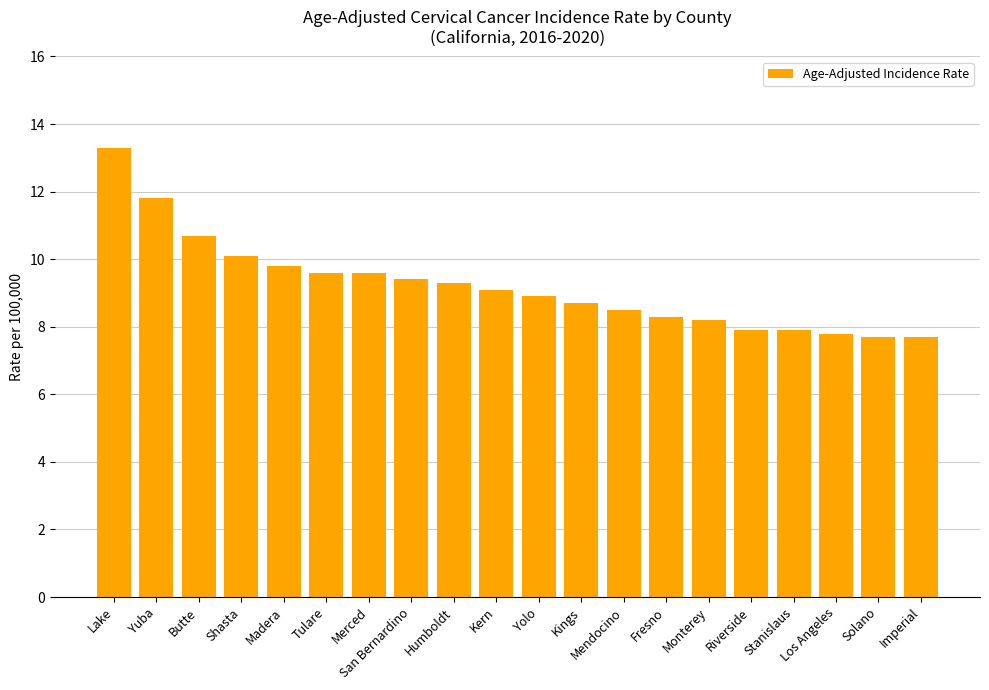

Is it true that the value at Lake is 13.3?

True